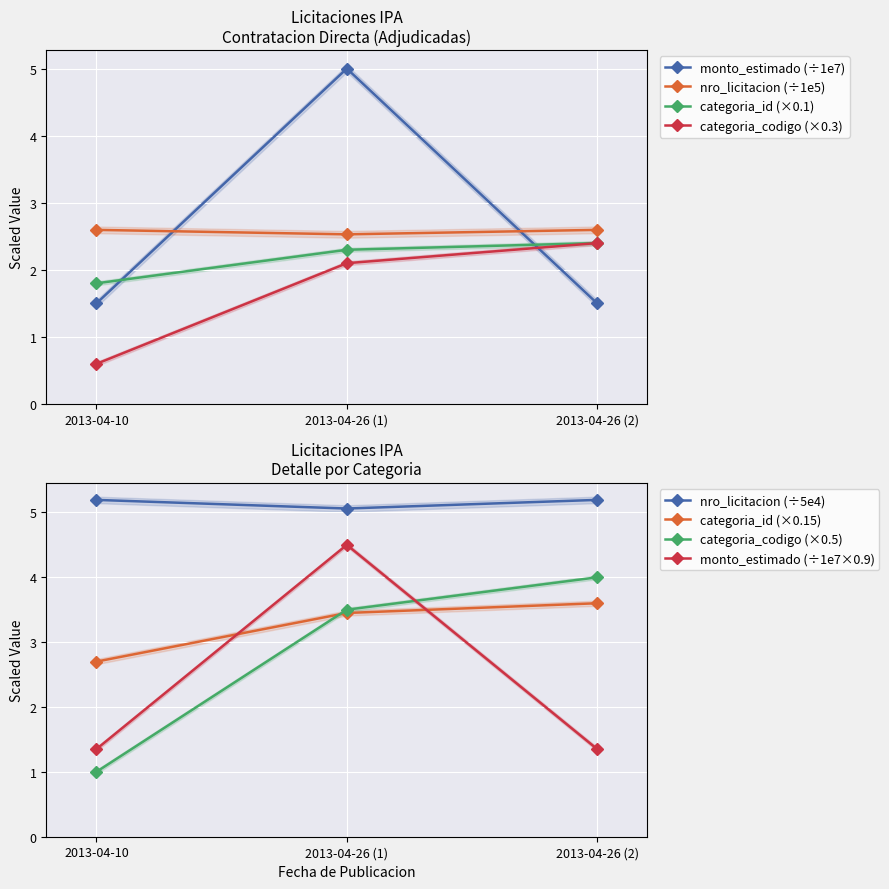

At which category is the sum across all series the highest?

2013-04-26 (1)